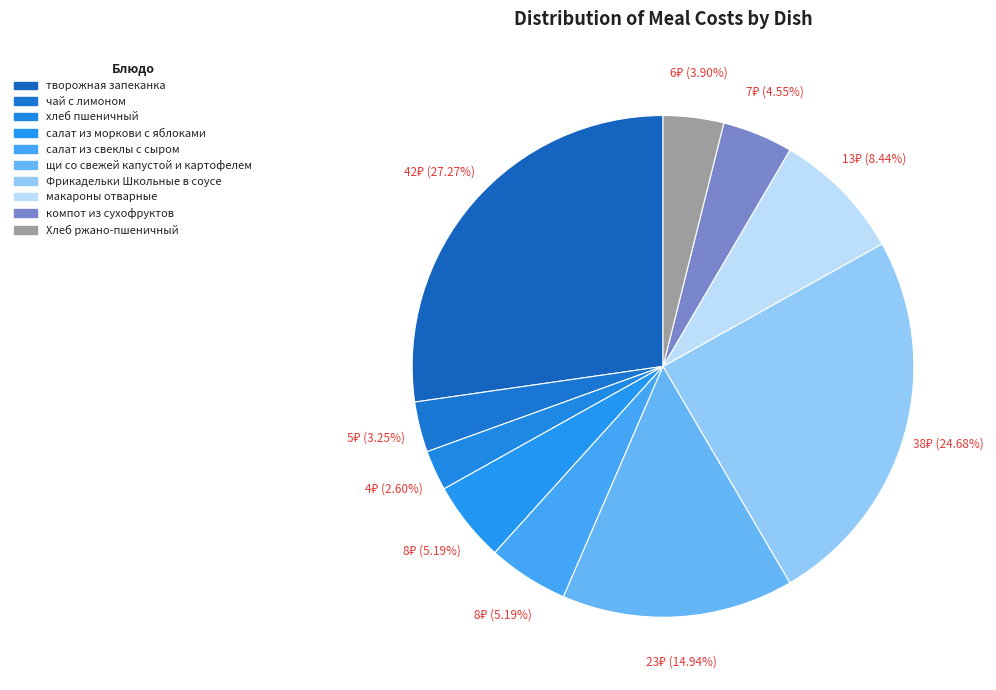

Count the number of slices in the pie.

10